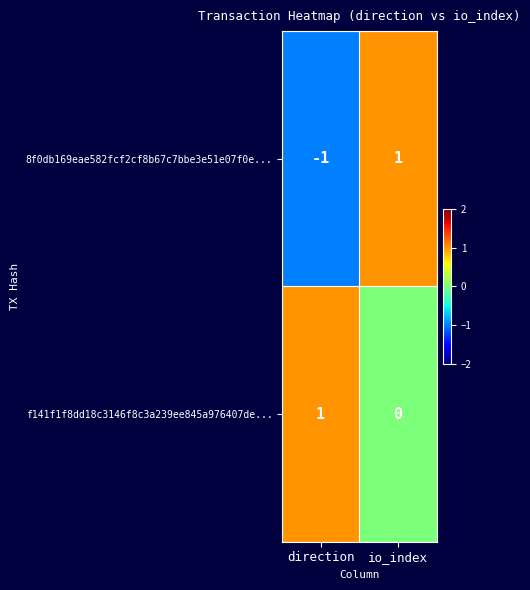

How many series are shown in this chart?

2